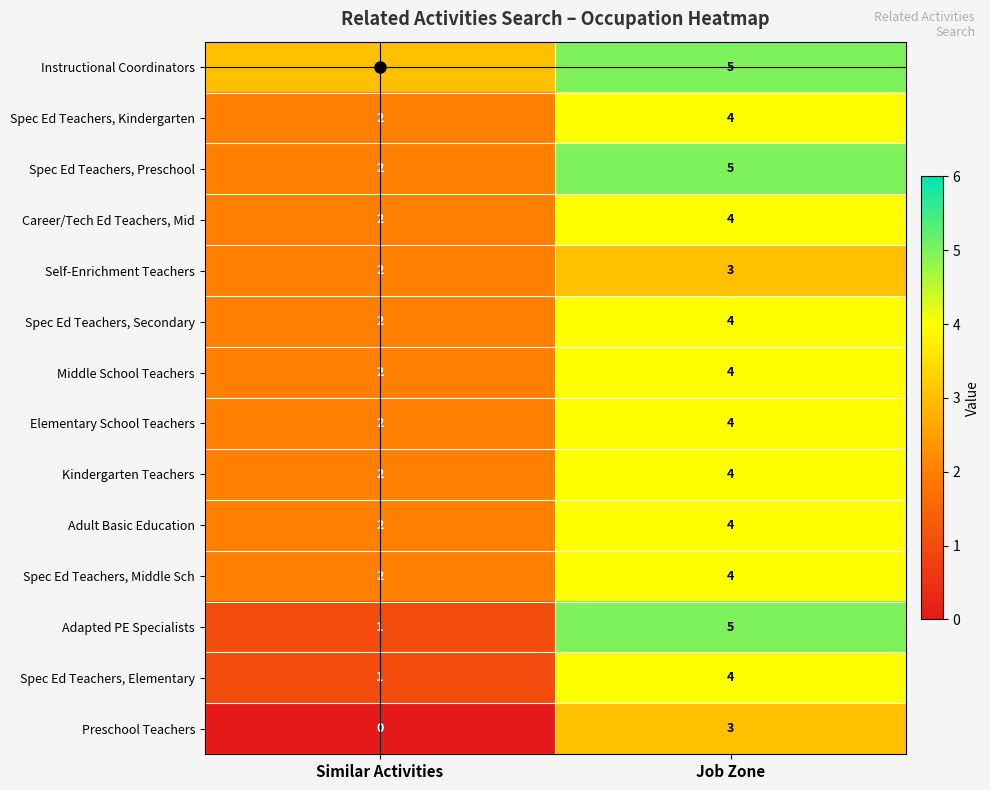

True or false: Adapted PE Specialists has a value of 5 at Job Zone.

True